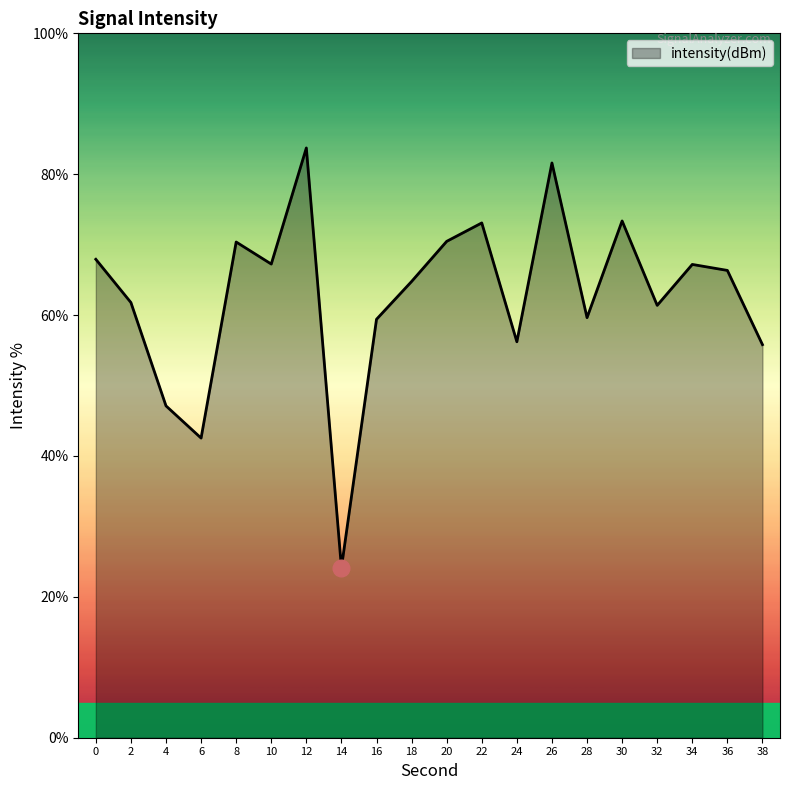

The chart shows a value of 76.1 at 38. True or false?

False